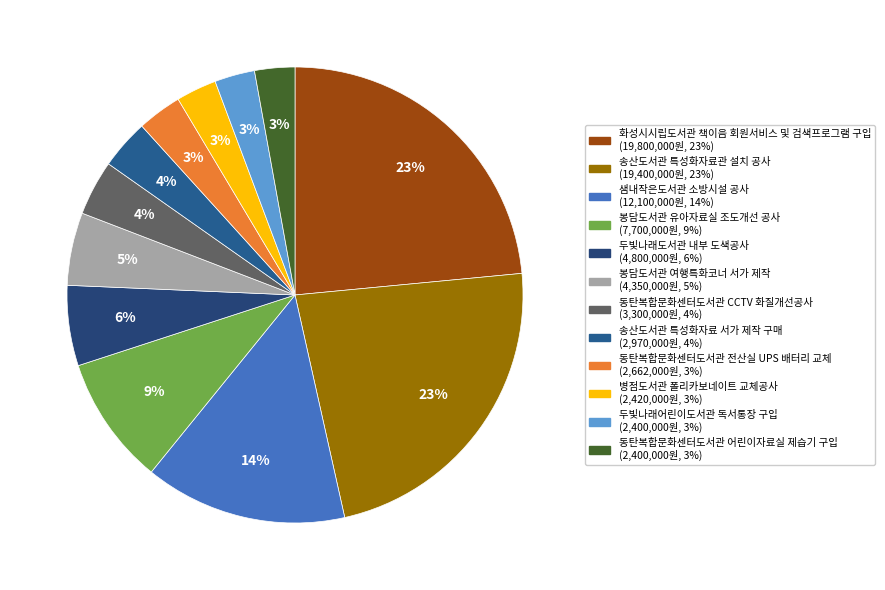

Count the number of slices in the pie.

12